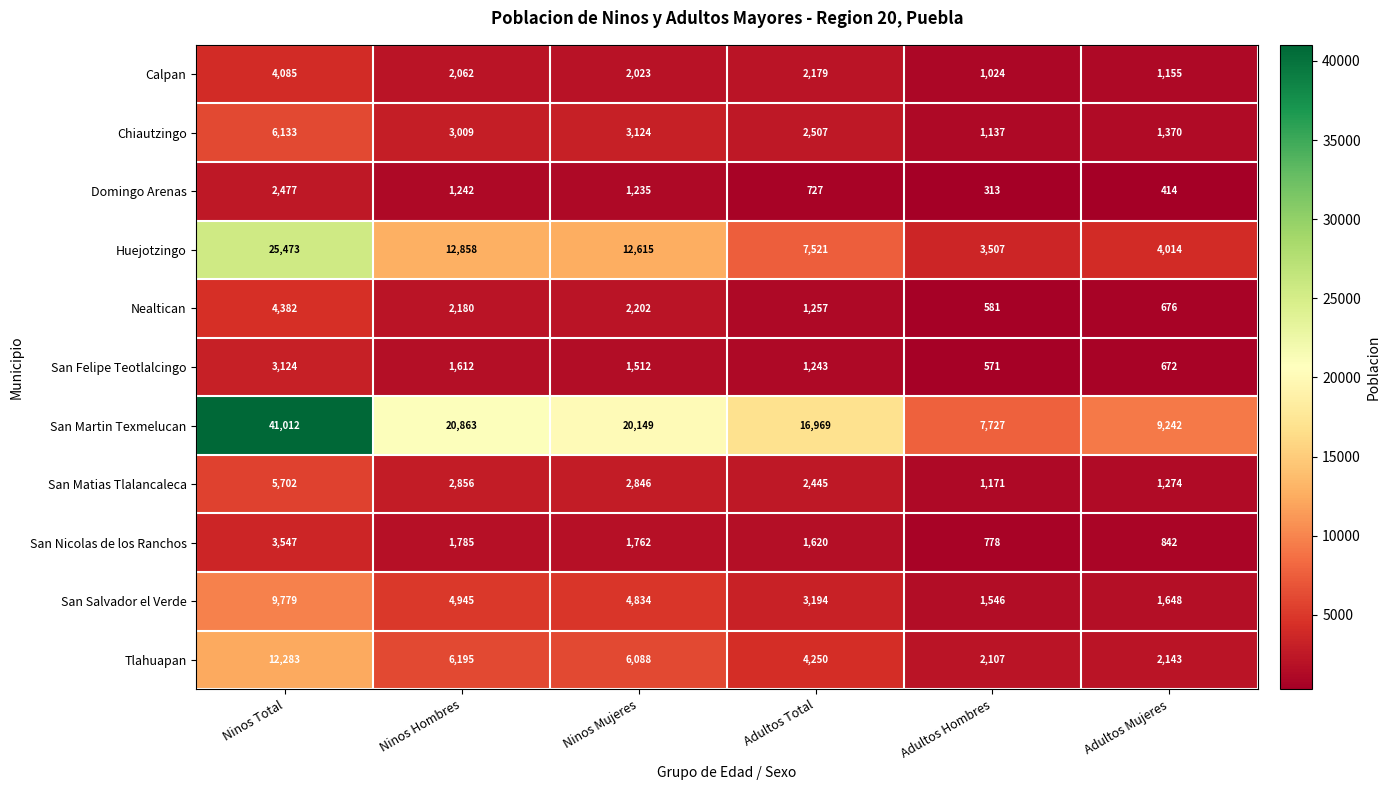

Where is San Felipe Teotlalcingo nearest to the value 1847?

Ninos Hombres